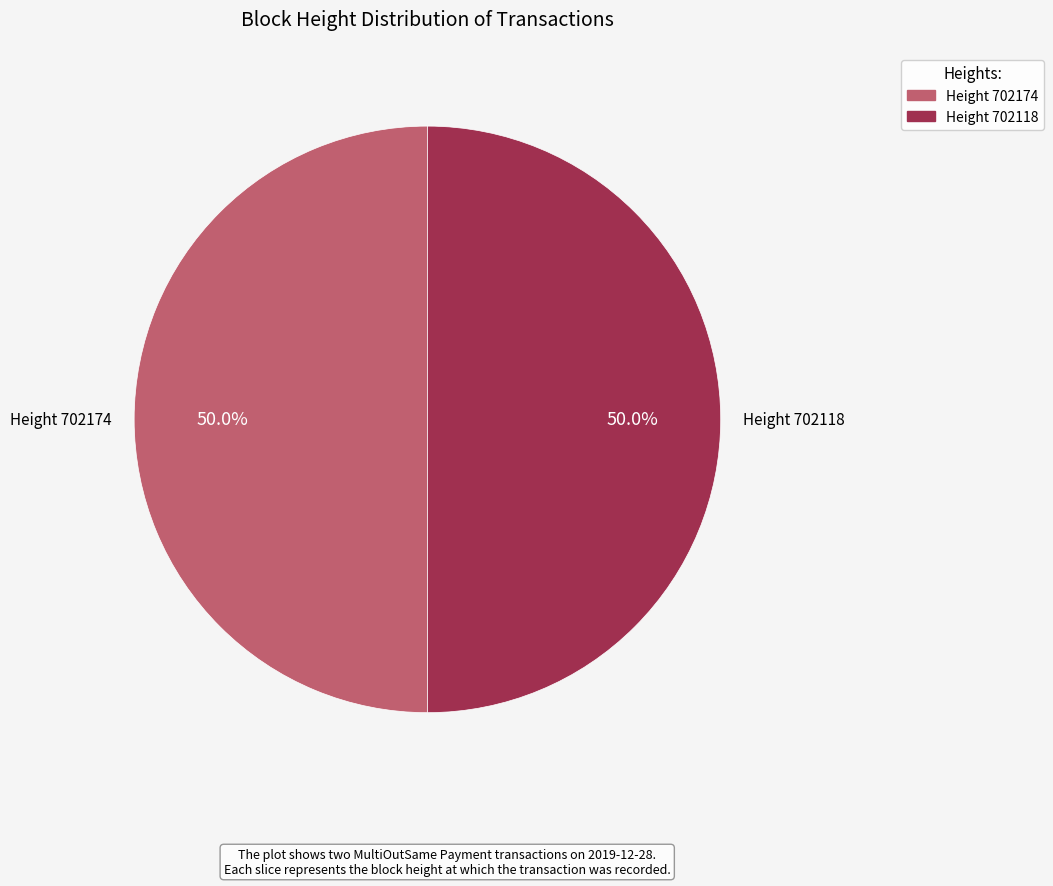

What is the total percentage of Height 702174 and Height 702118?

100.0%